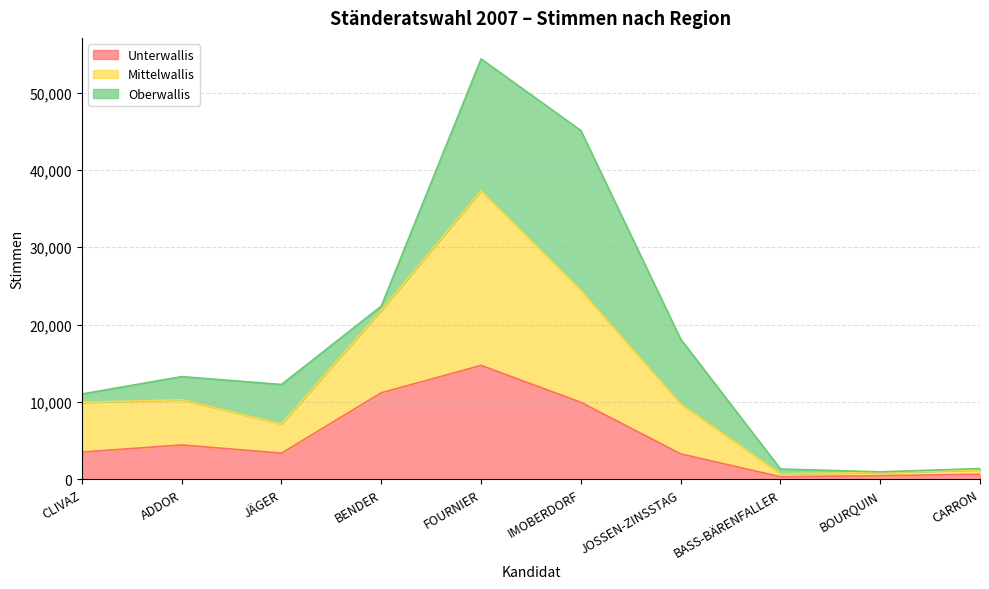

How many interior local valleys does the Mittelwallis series have?

2